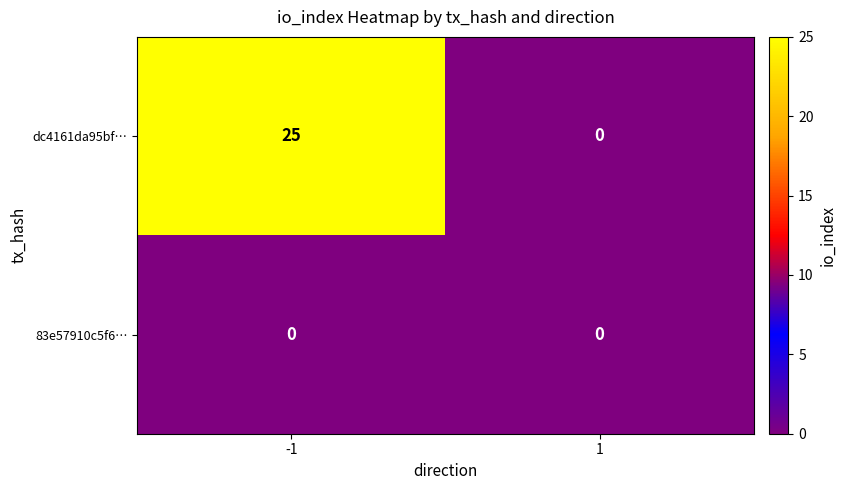

How many series are shown in this chart?

2